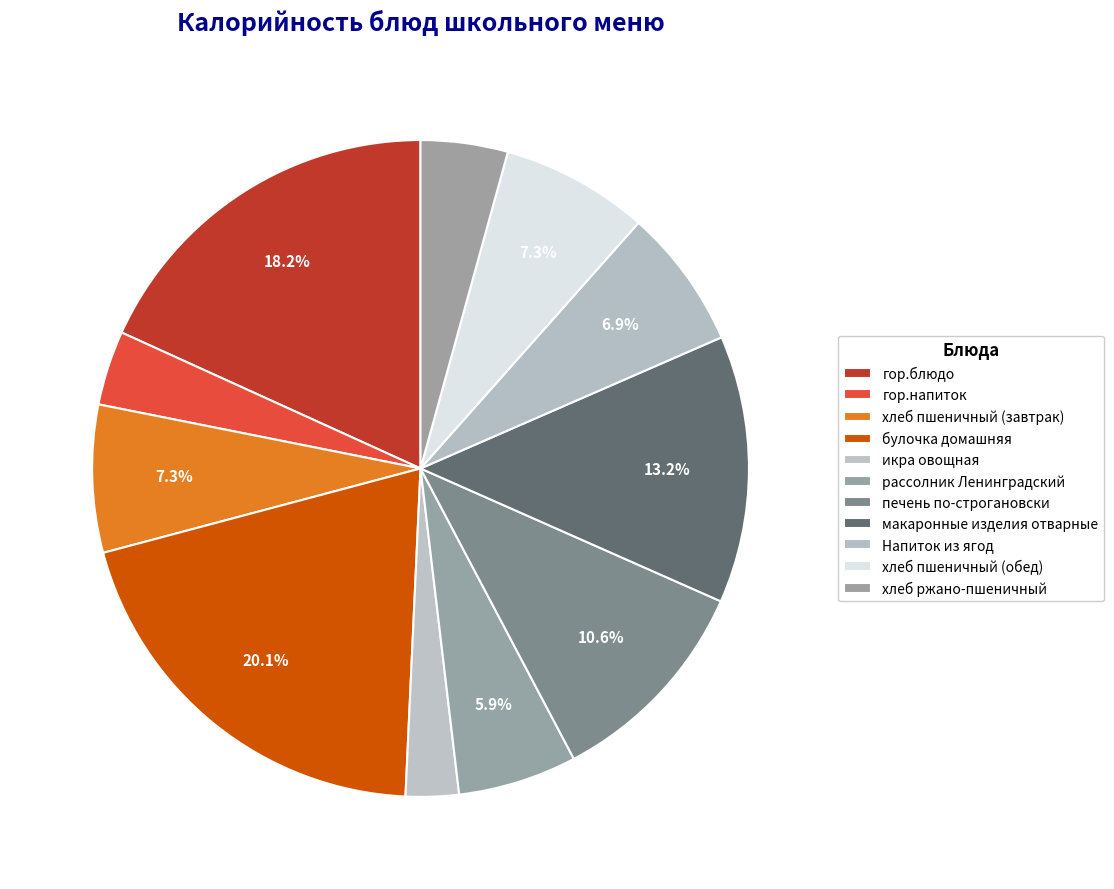

Rank the categories by value from highest to lowest.

булочка домашняя, гор.блюдо, макаронные изделия отварные, печень по-строгановски, хлеб пшеничный (завтрак), хлеб пшеничный (обед), Напиток из ягод, рассолник Ленинградский, хлеб ржано-пшеничный, гор.напиток, икра овощная